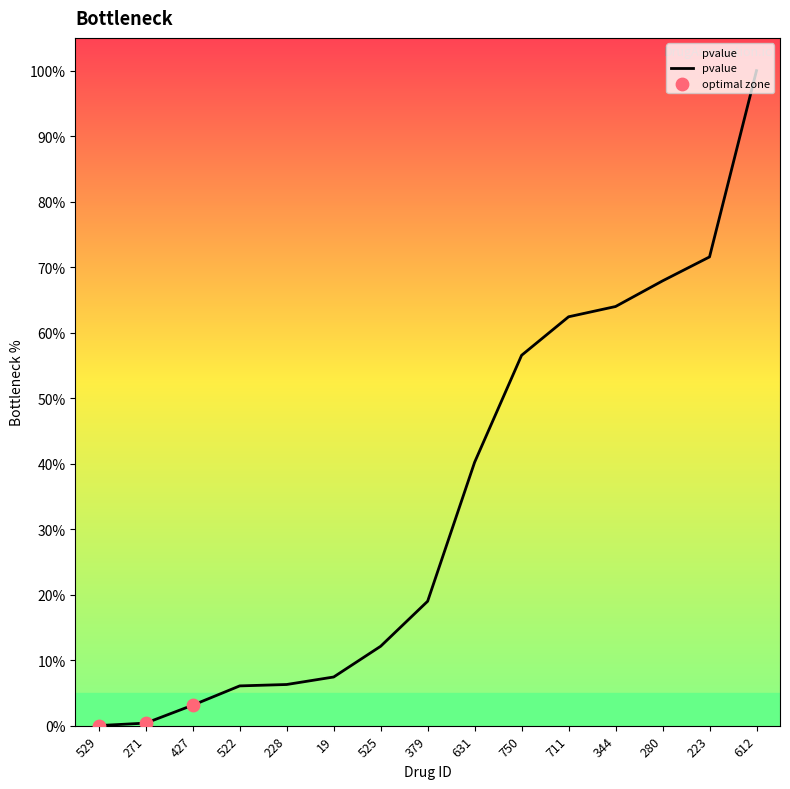

What is the change in value from 522 to 612?

+93.9